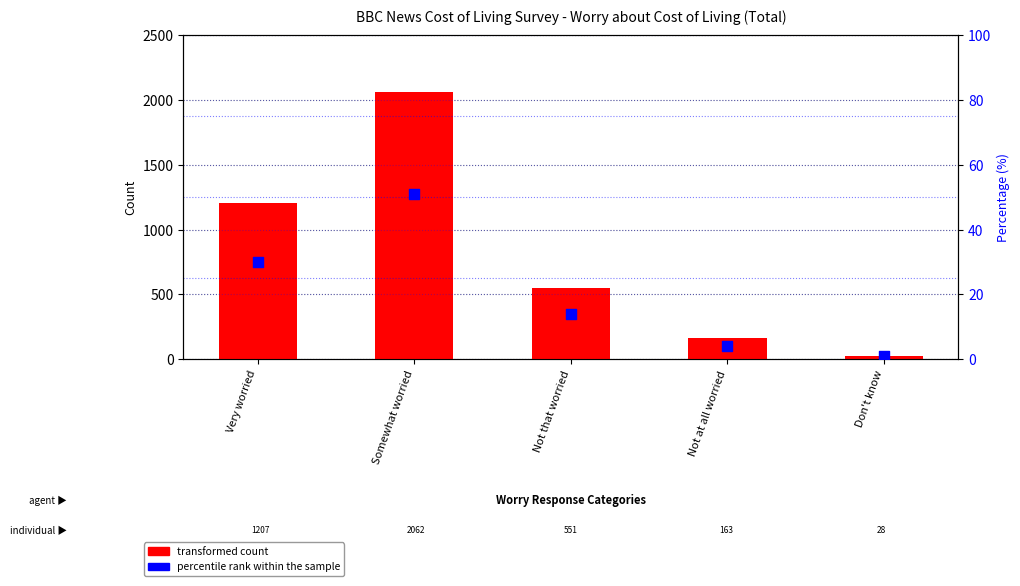

Which series has the largest total across all categories?

transformed count